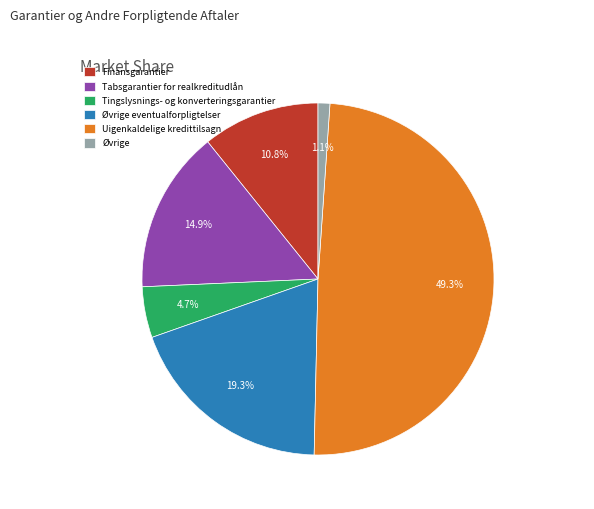

Between Finansgarantier and Tabsgarantier for realkreditudlån, which is larger?

Tabsgarantier for realkreditudlån